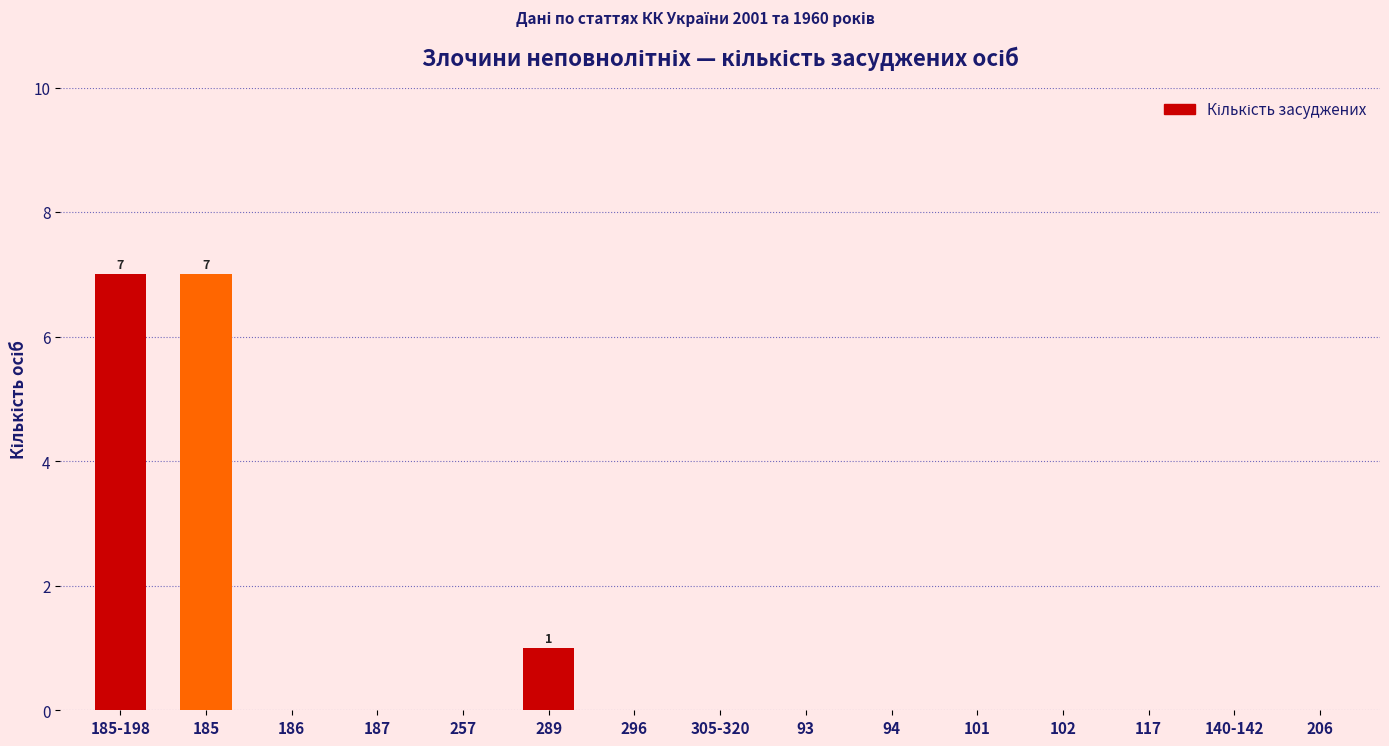

How many values are between 0 and 1?

13